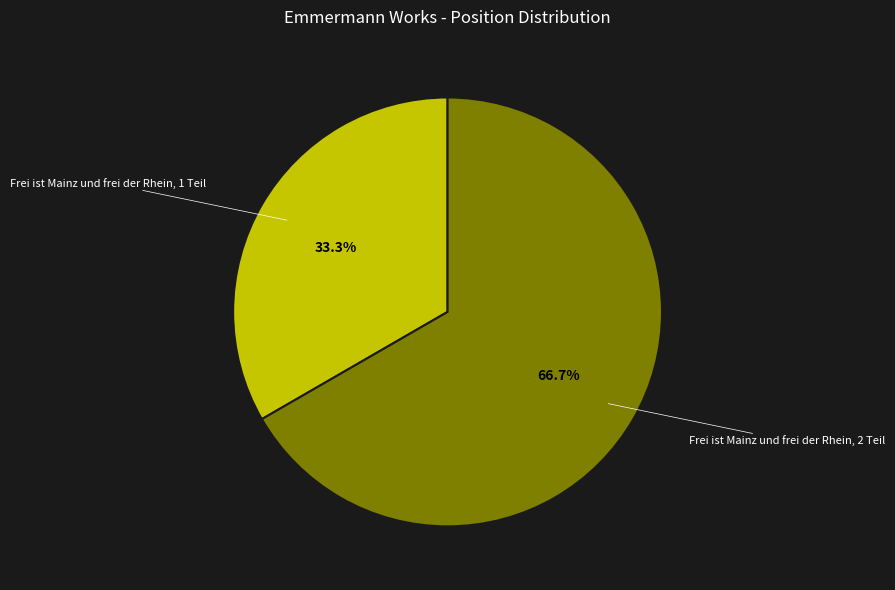

Count the number of slices in the pie.

2